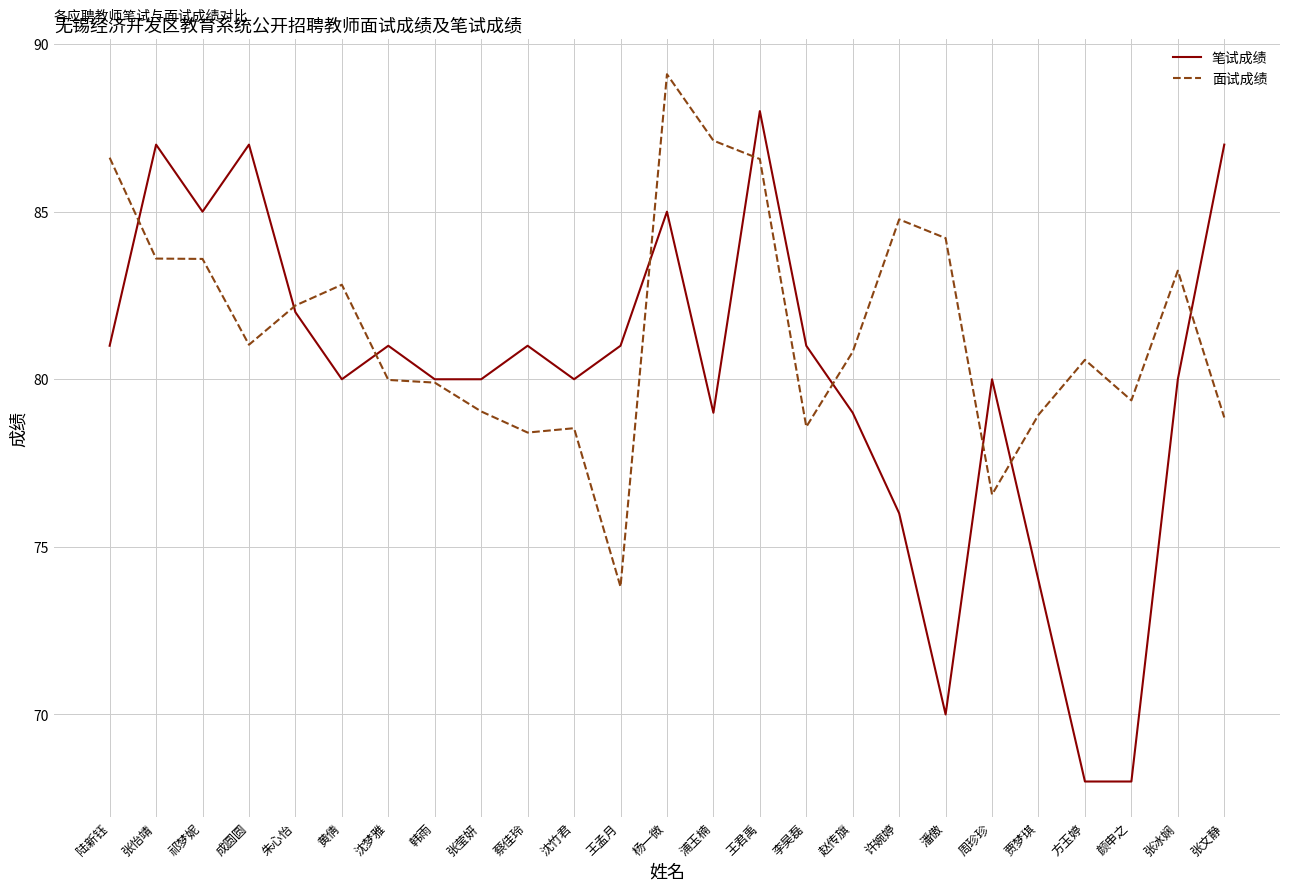

What position from the left is 浦玉楠?

14